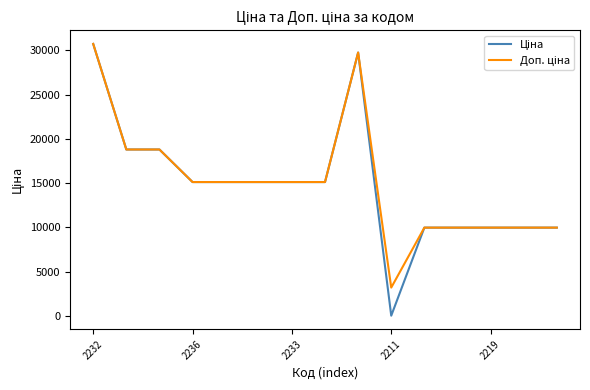

What is the maximum value shown in the chart?

30717.1